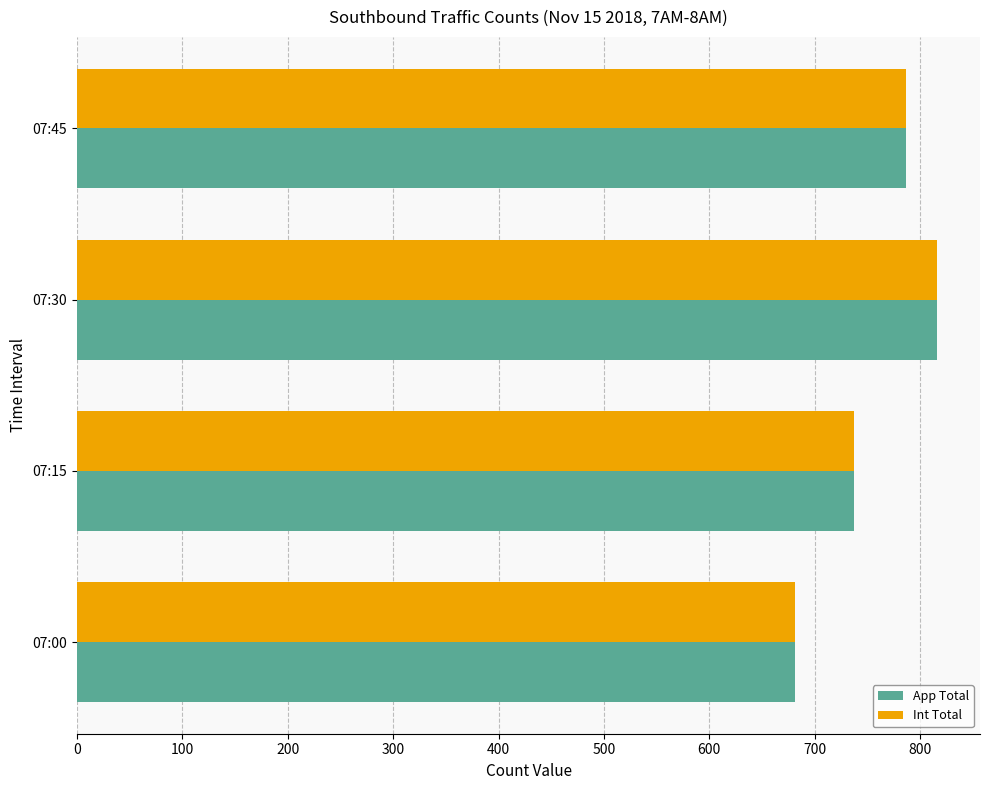

At which category does the chart reach its peak across all series?

07:30